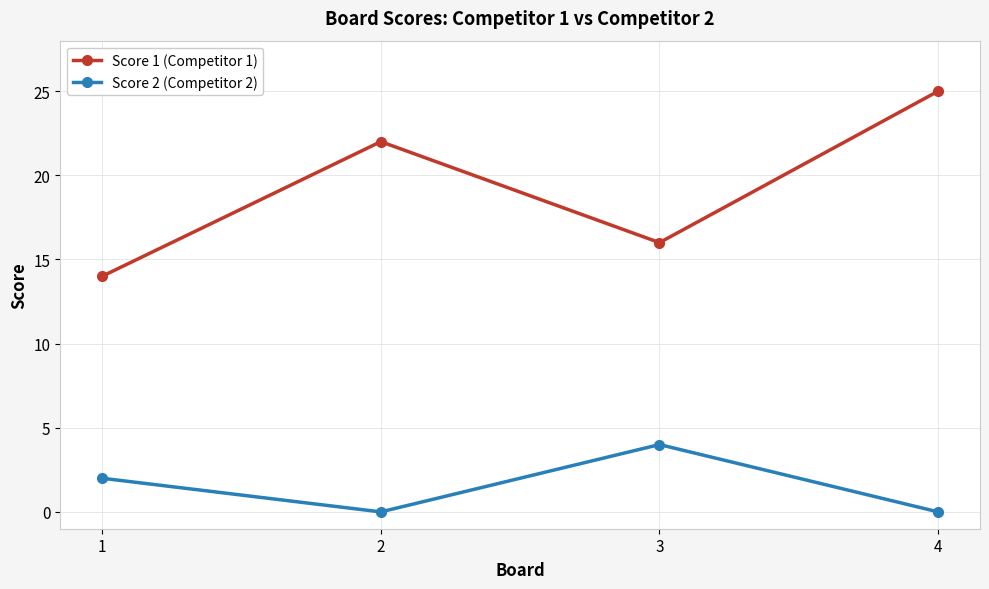

Reading left to right, list all the values displayed in this chart.

Score 1 (Competitor 1): 1=14	2=22	3=16	4=25
Score 2 (Competitor 2): 1=2	2=0	3=4	4=0